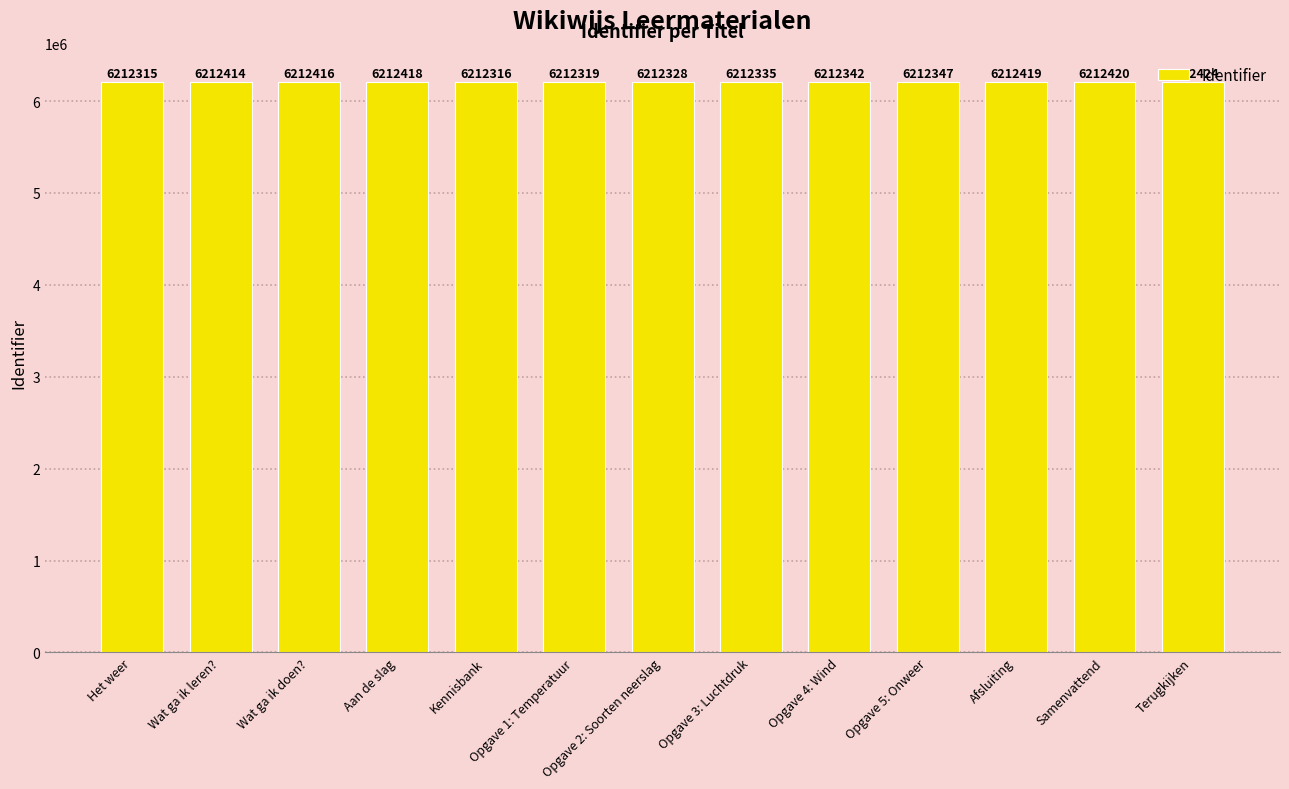

The chart shows a value of 6212315 at Het weer. True or false?

True